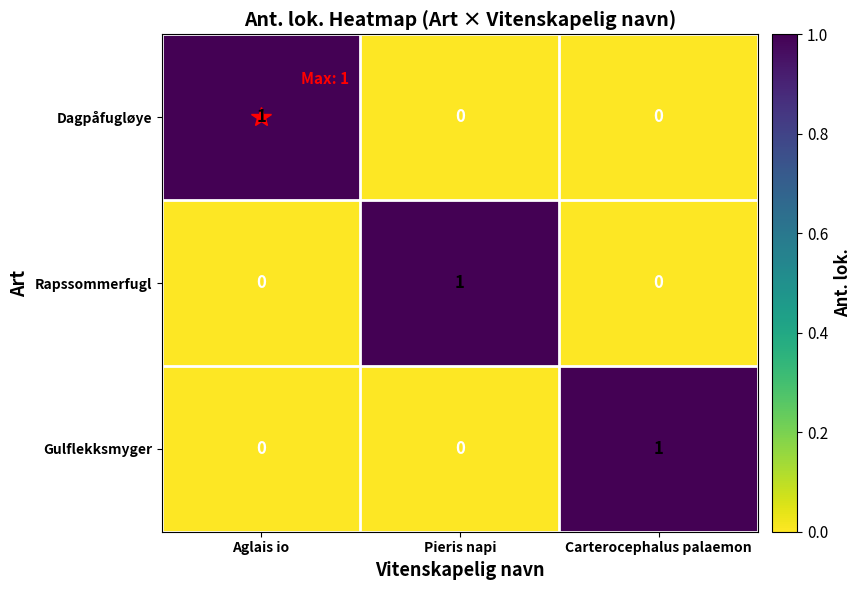

True or false: Rapssommerfugl has a value of -1 at Aglais io.

False